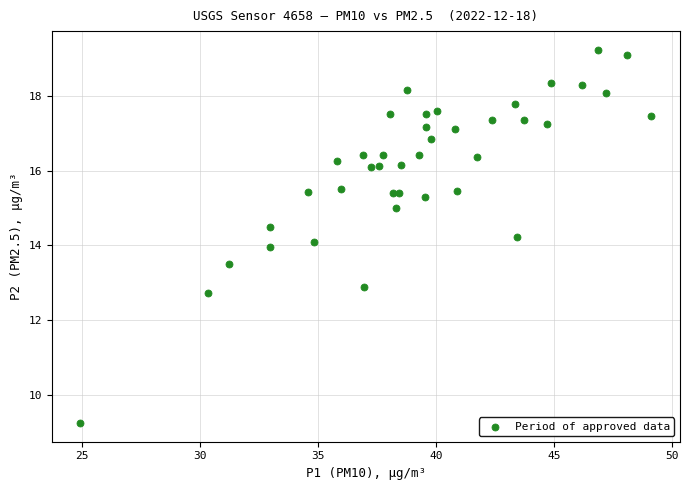

What is the range of Y values (max minus min)?

10.0